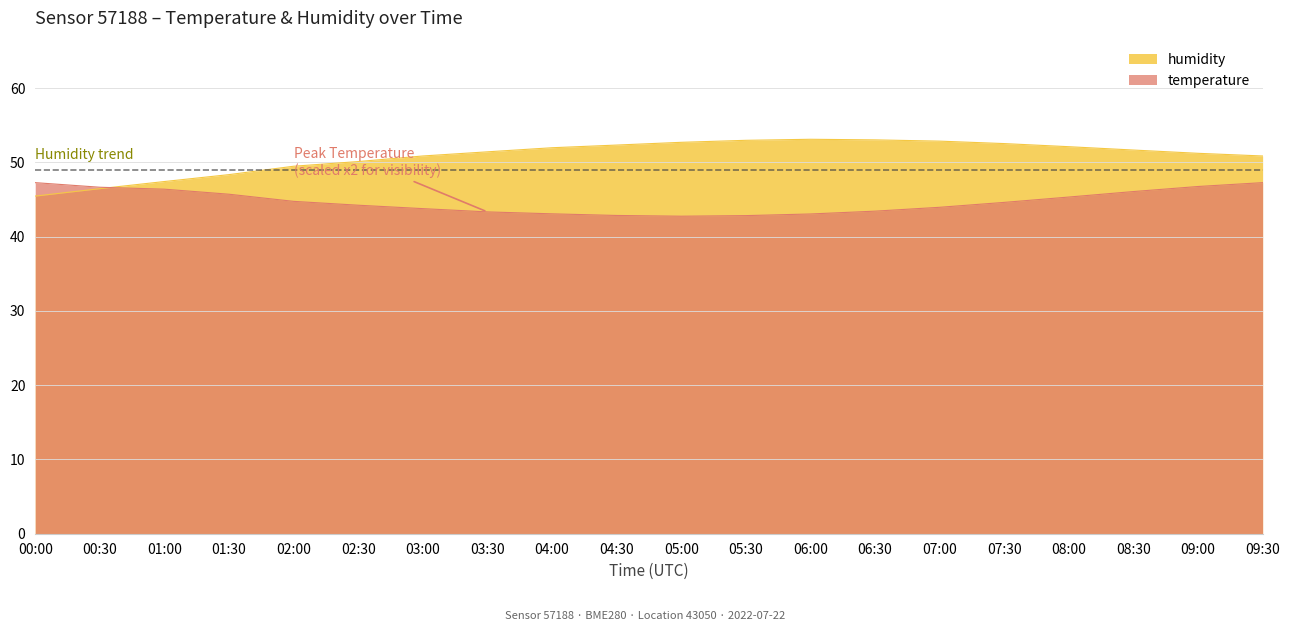

Is it true that temperature equals 44.0 at 07:00?

True